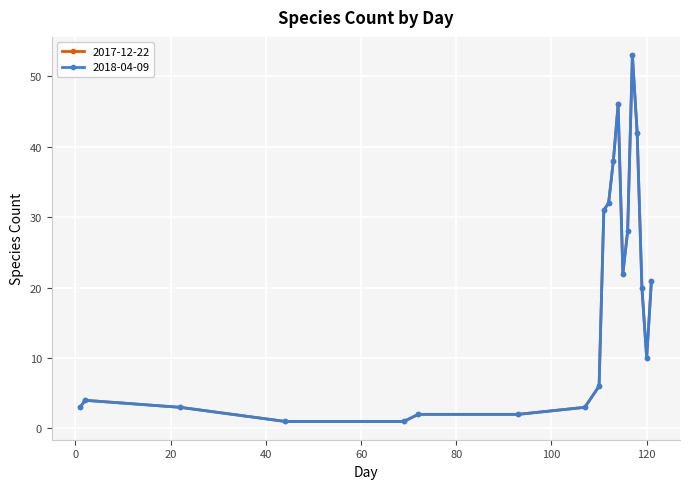

Which series has the largest range (max minus min)?

2017-12-22